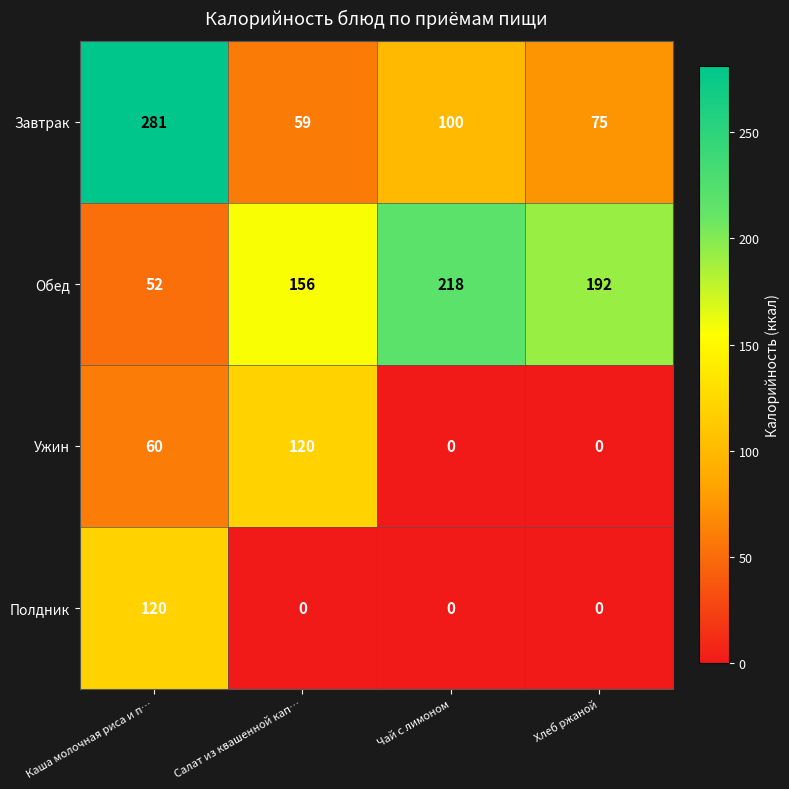

At which label is Обед closest to 135?

Салат из квашенной кап…